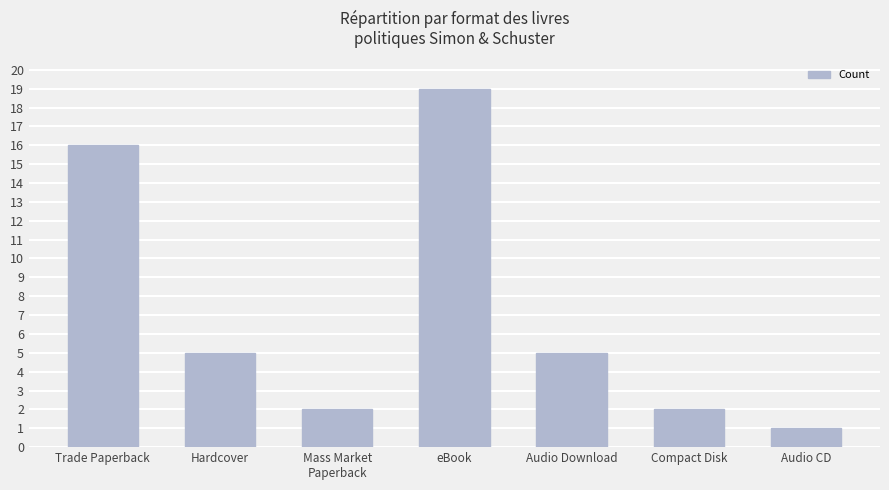

What is the difference between the values at Mass Market
Paperback and Trade Paperback?

14